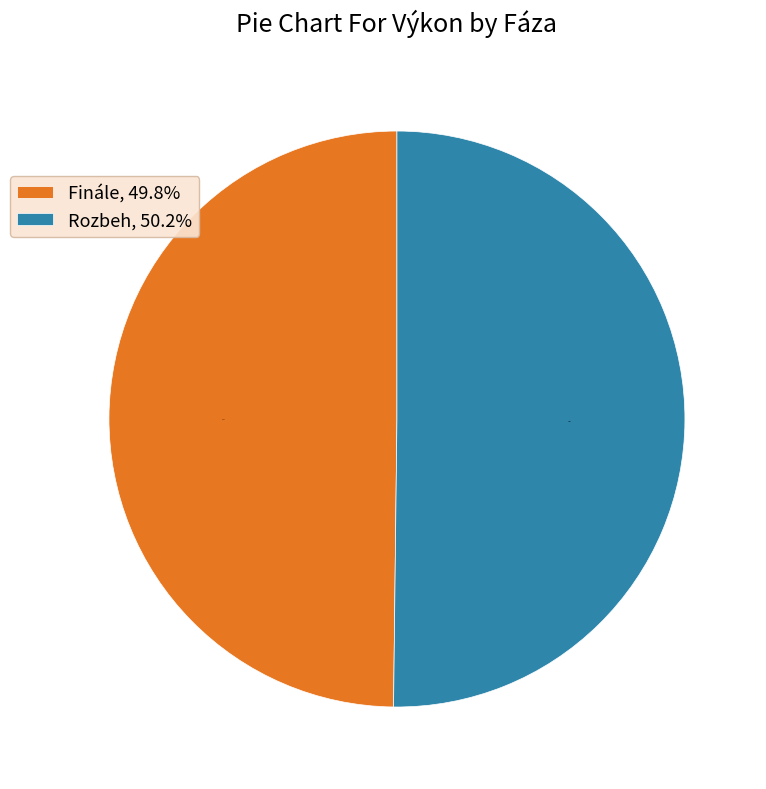

What is the total percentage of Rozbeh and Finále?

100.0%